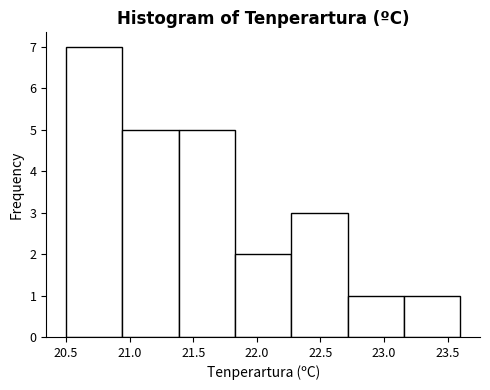

Reading left to right, transcribe this chart: for each bar, give the range it covers on the x-axis and its height. Neither the bar edges nor the heights are printed on the chart, so give them approximately, as read against the axes.

20.50 to 20.95: 7
20.95 to 21.40: 5
21.40 to 21.85: 5
21.85 to 22.25: 2
22.25 to 22.70: 3
22.70 to 23.15: 1
23.15 to 23.60: 1